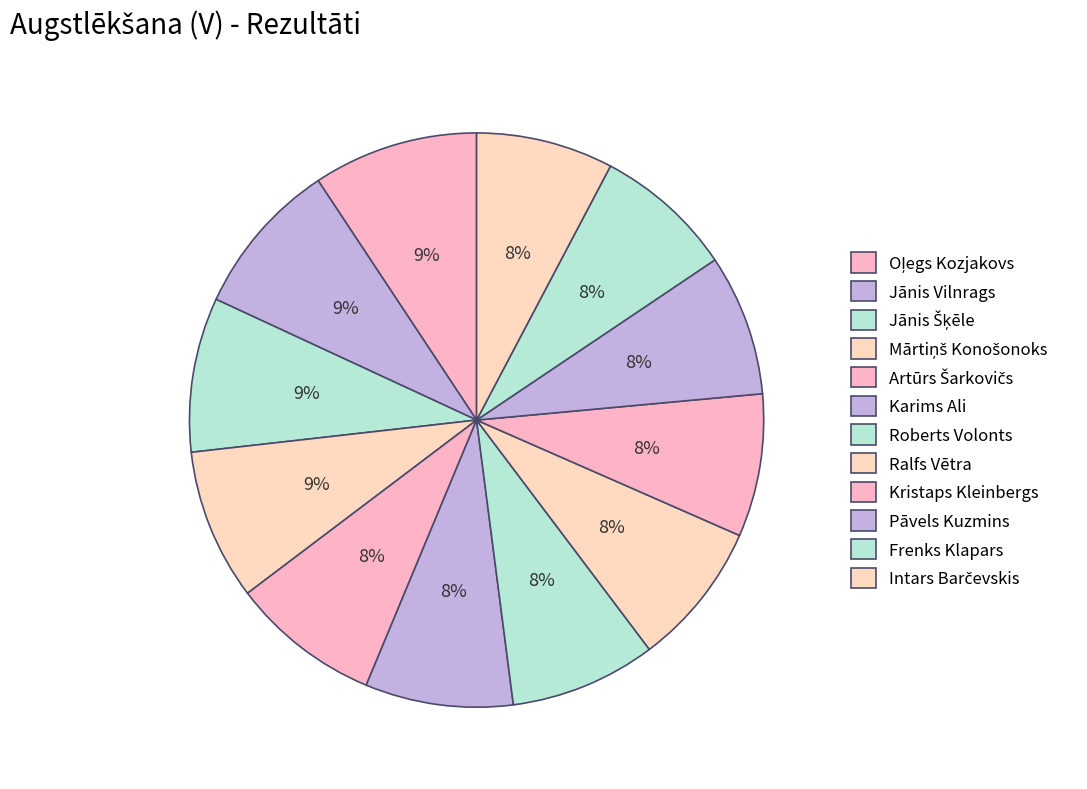

How many slices are in this pie chart?

12